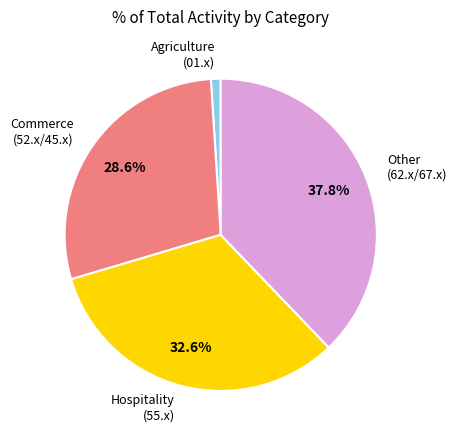

Between Commerce (52.x/45.x) and Hospitality (55.x), which is larger?

Hospitality (55.x)